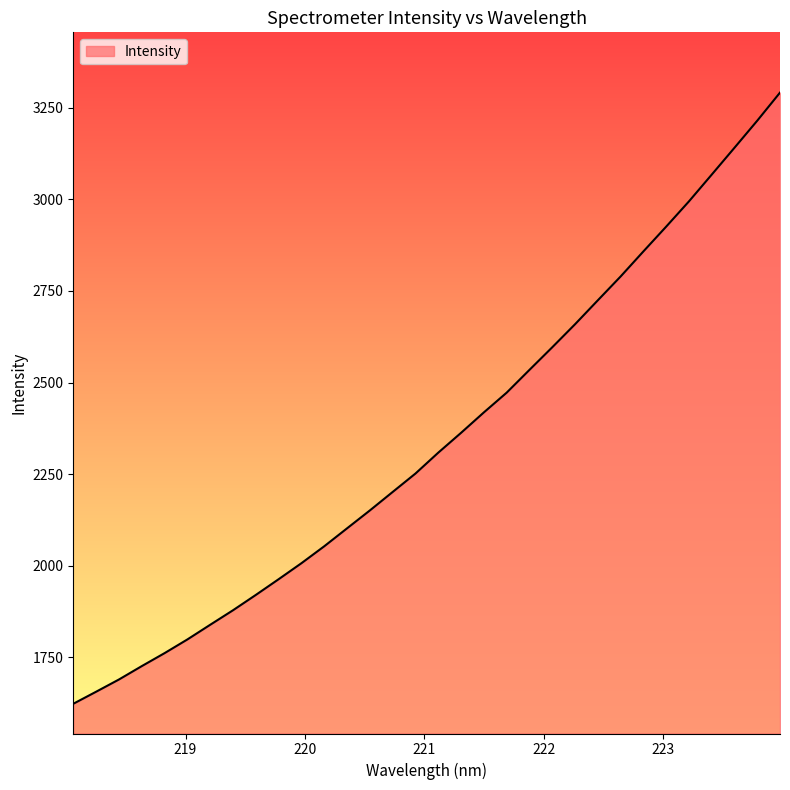

What is the maximum value shown in the chart?

3291.7